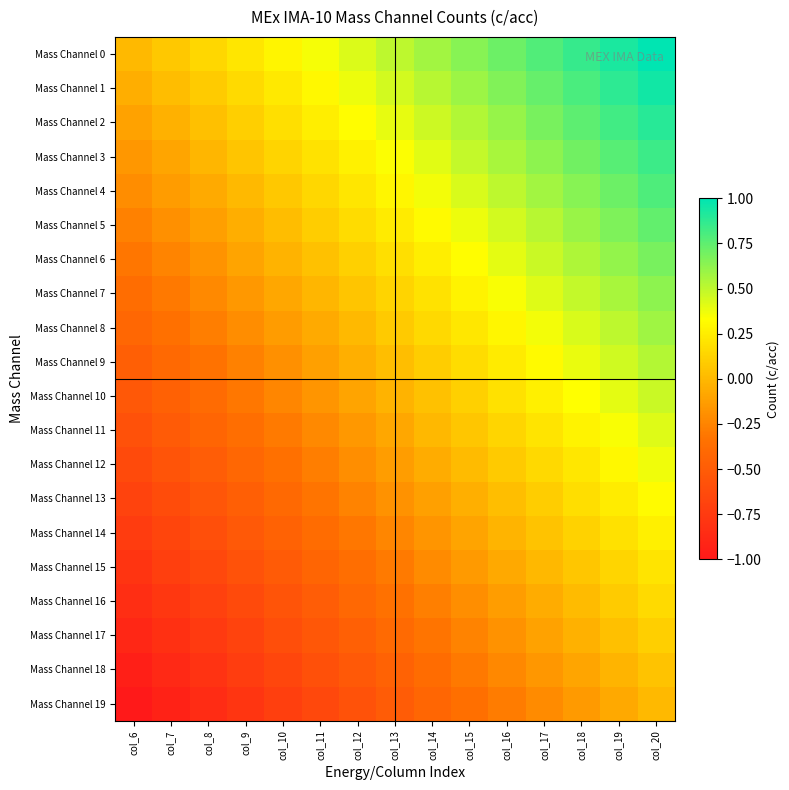

Which series has the widest spread of values?

Mass Channel 0